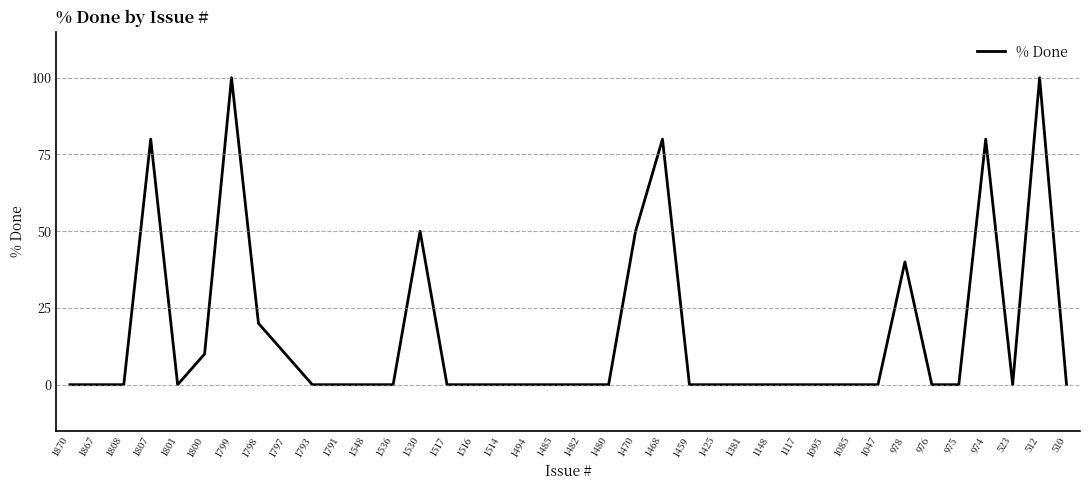

What is the greatest value displayed?

100